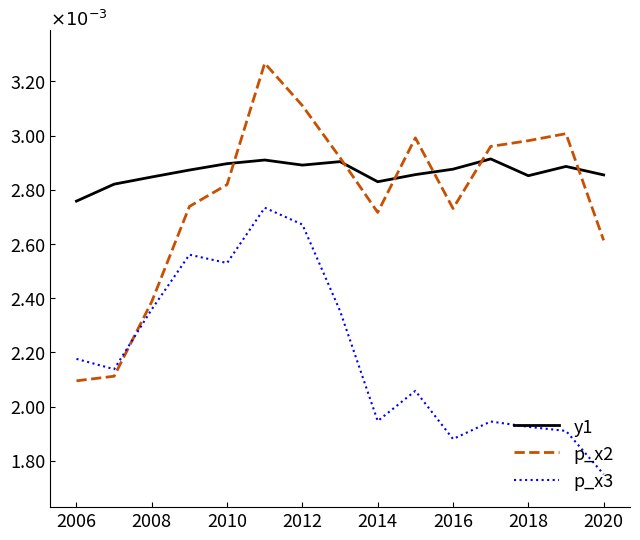

Is this an area chart (filled region under the line)?

No